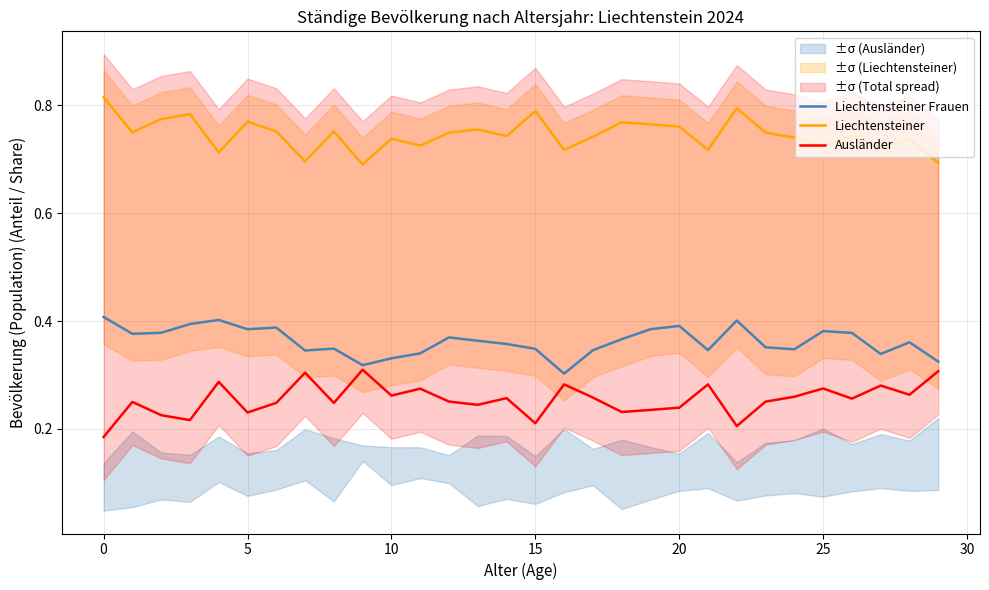

What is the total value across all series at 18?

1.4